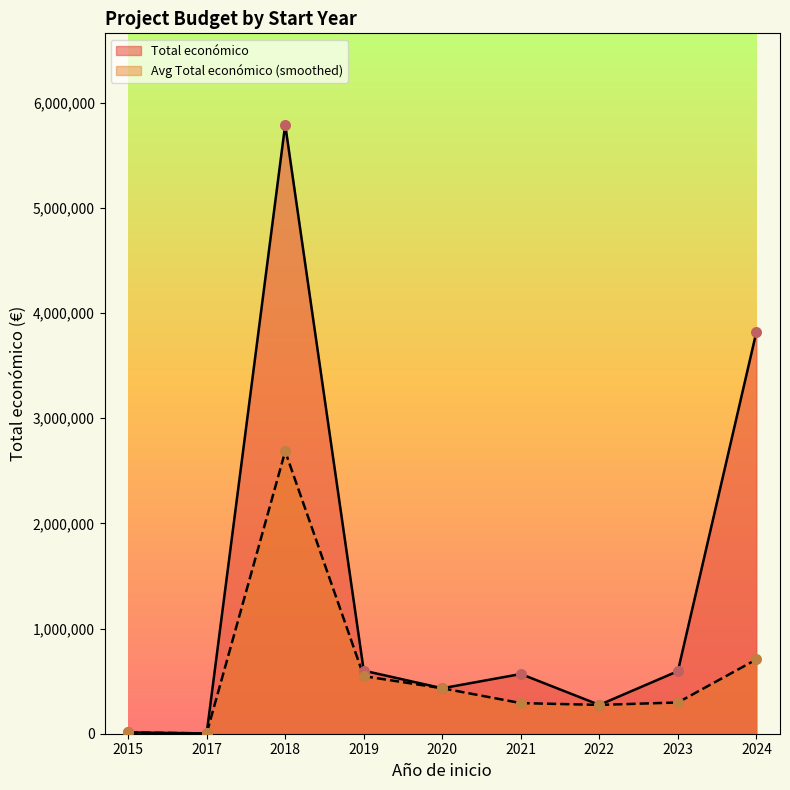

Which series reaches the minimum Y coordinate?

Total económico